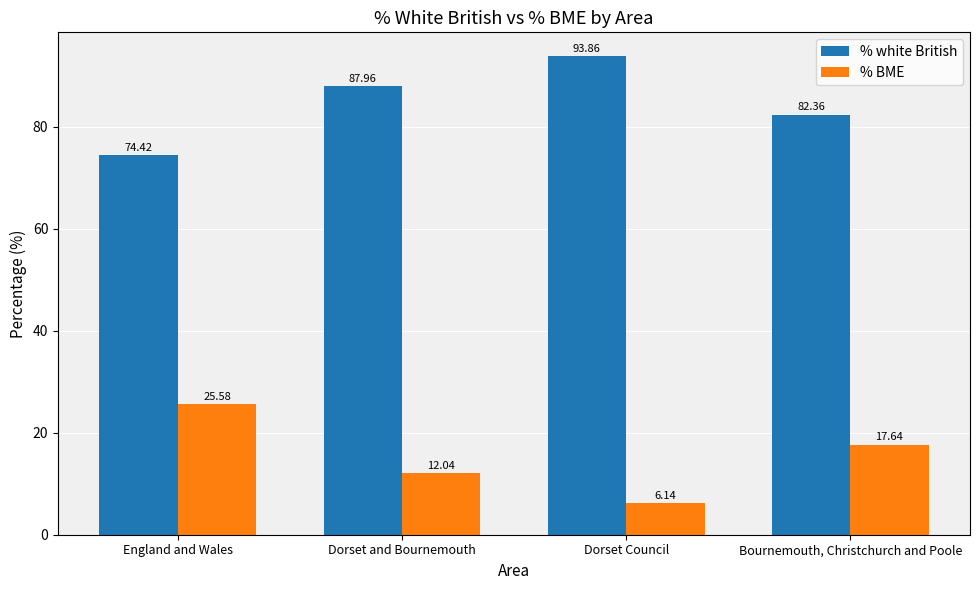

Where does the % BME series first go above 17?

England and Wales